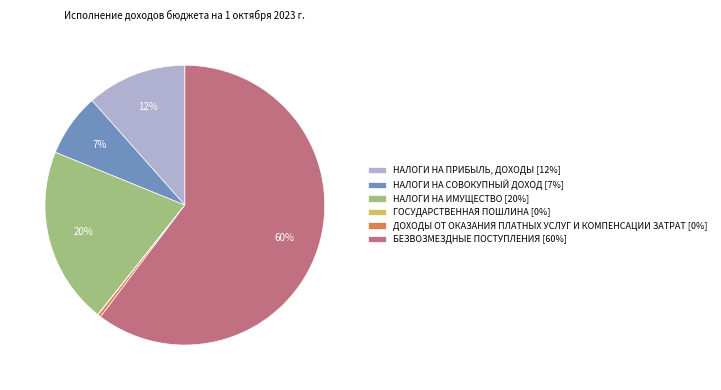

Is it true that НАЛОГИ НА ПРИБЫЛЬ, ДОХОДЫ [12%] is 12% of the pie?

True